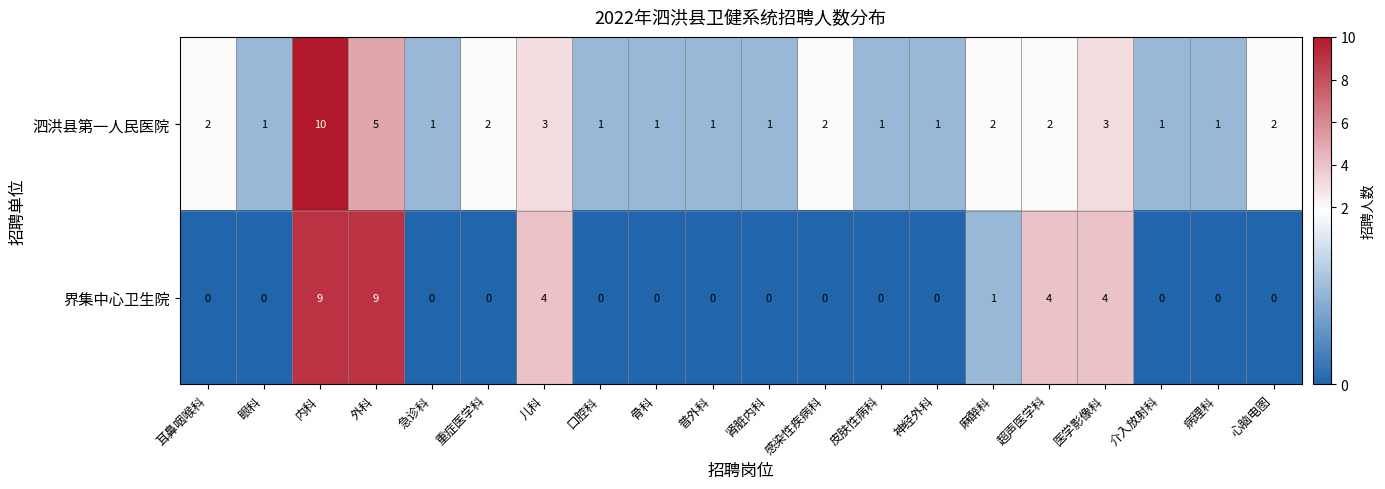

What is the difference between the second highest and minimum values in the 界集中心卫生院 series?

9